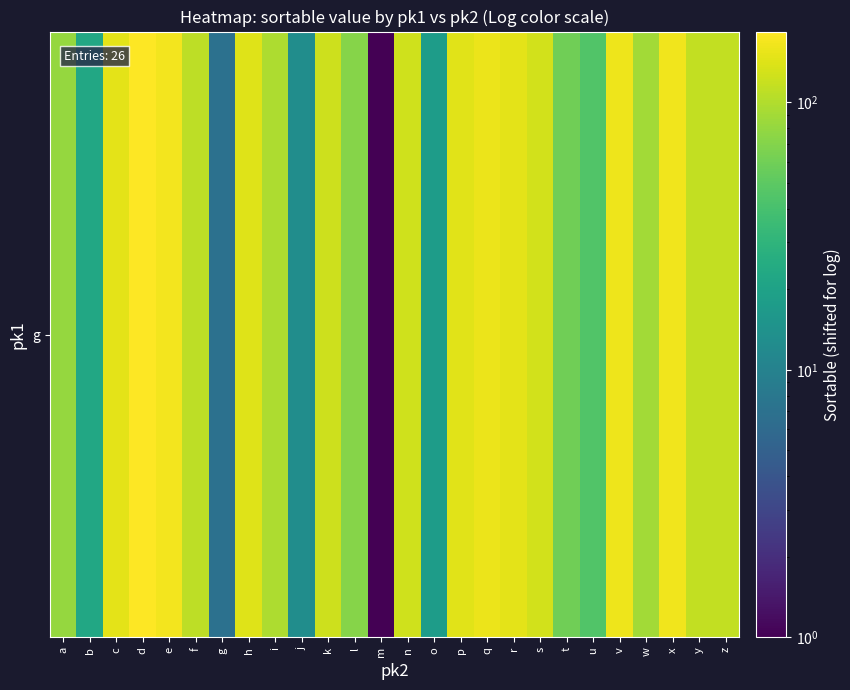

What is the difference between the values at k and p?

22